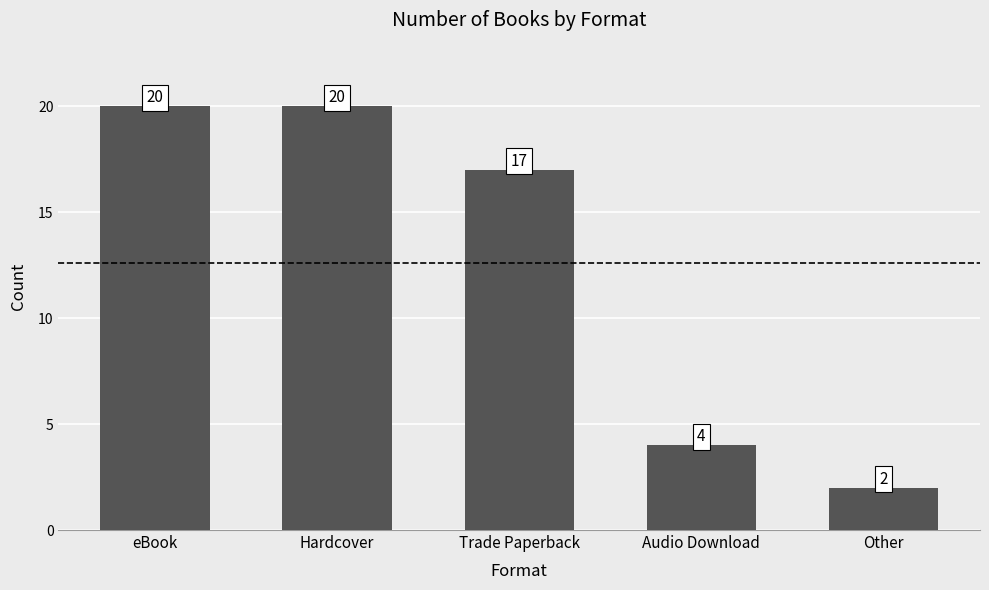

Between Hardcover and Trade Paperback, which is larger?

Hardcover